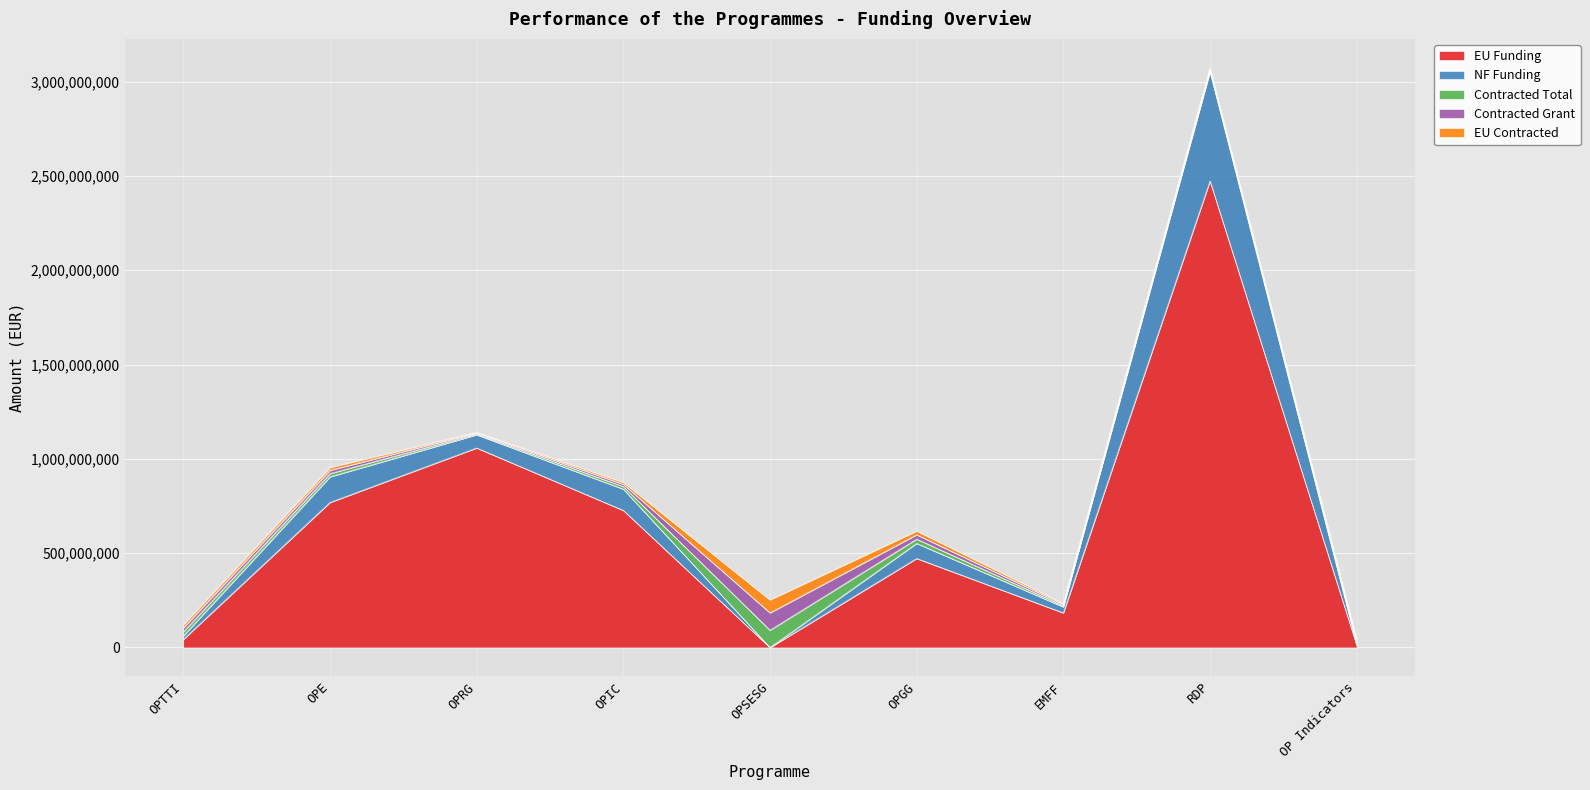

Reading left to right, what are all the values shown in this chart?

EU Funding: 43495159.6	769445269.2	1058385187.9	727274940.4	104303.5	472433702.3	183837674.4	2473981337.8	12869727.9
NF Funding: 18430992.5	135836462.6	70047521.5	112881462.2	18406.6	80017180.4	31507036.3	577974241.7	2566685.2
Contracted Total: 21514601.5	17414208.8	5062873.8	13848294.5	92061611.8	22884227.1	6766682.9	8919214.9	10502360.7
Contracted Grant: 20515359.4	17081714.1	4934148.4	11850395.8	91943089.0	22819389.7	6705928.6	6971421.9	10433336.3
EU Contracted: 15854164.4	14566023.1	3269067.8	9852219.9	68461140.4	19376701.5	5333497.8	5546244.9	9599801.6